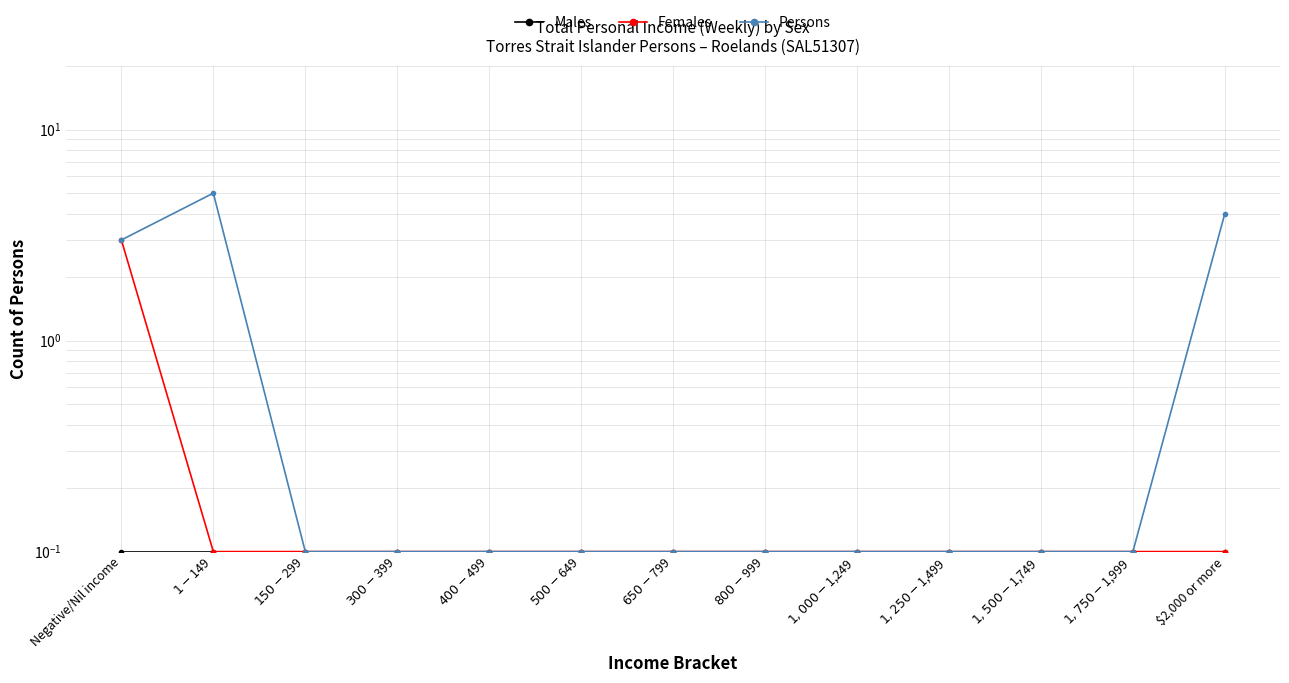

List the series in order of their peak value, highest first.

Persons, Females, Males